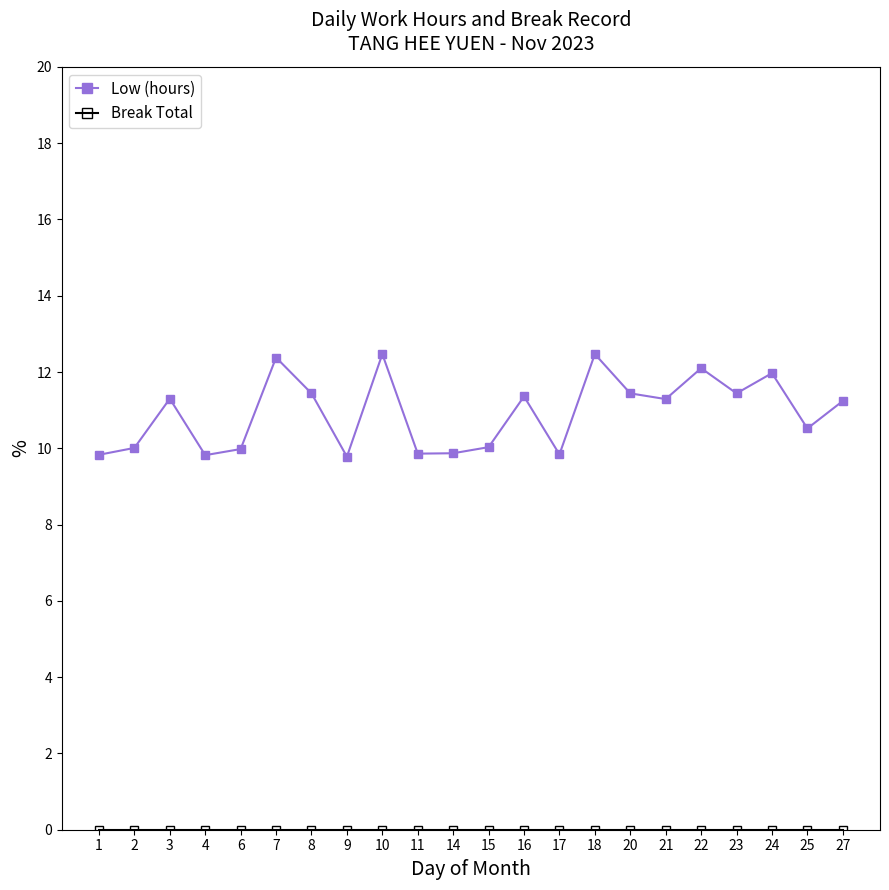

Does the chart display data point markers on the line(s)?

Yes